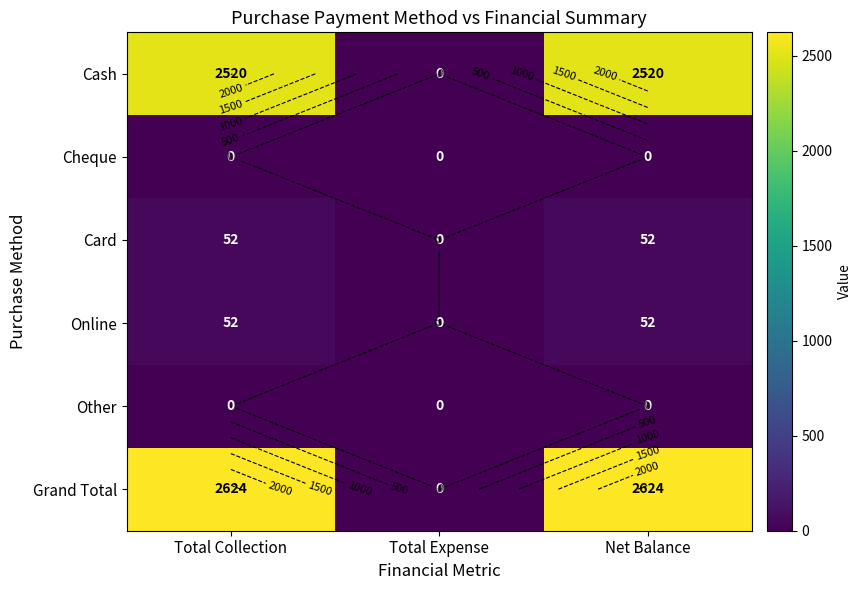

Which series has the largest total across all categories?

Grand Total